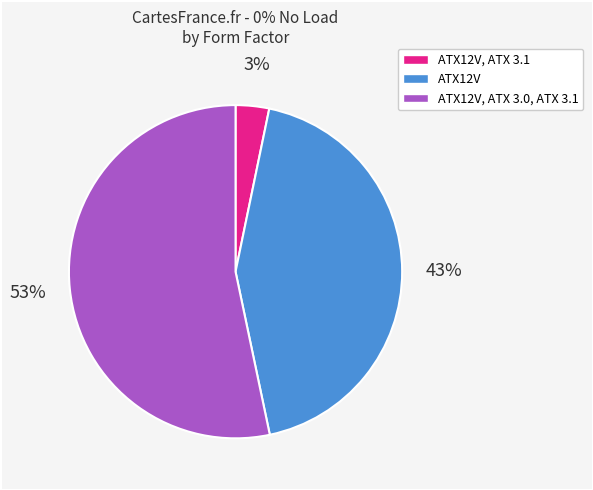

Rank the categories by value from highest to lowest.

ATX12V, ATX 3.0, ATX 3.1, ATX12V, ATX12V, ATX 3.1